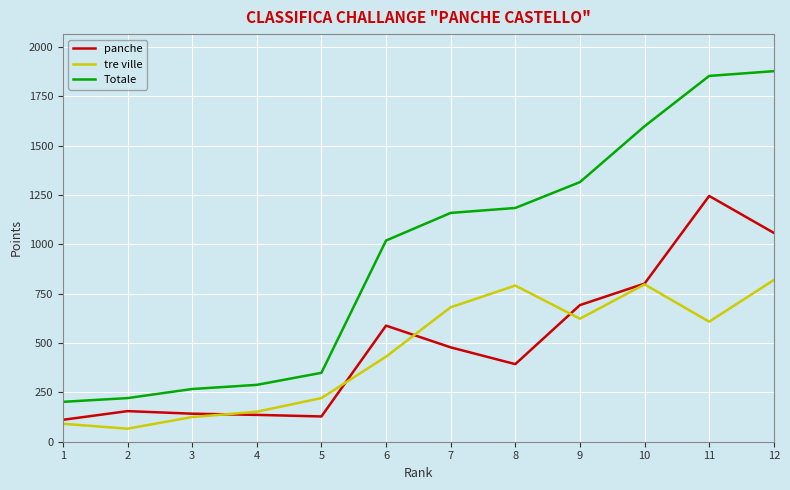

Which series has the widest spread of values?

Totale